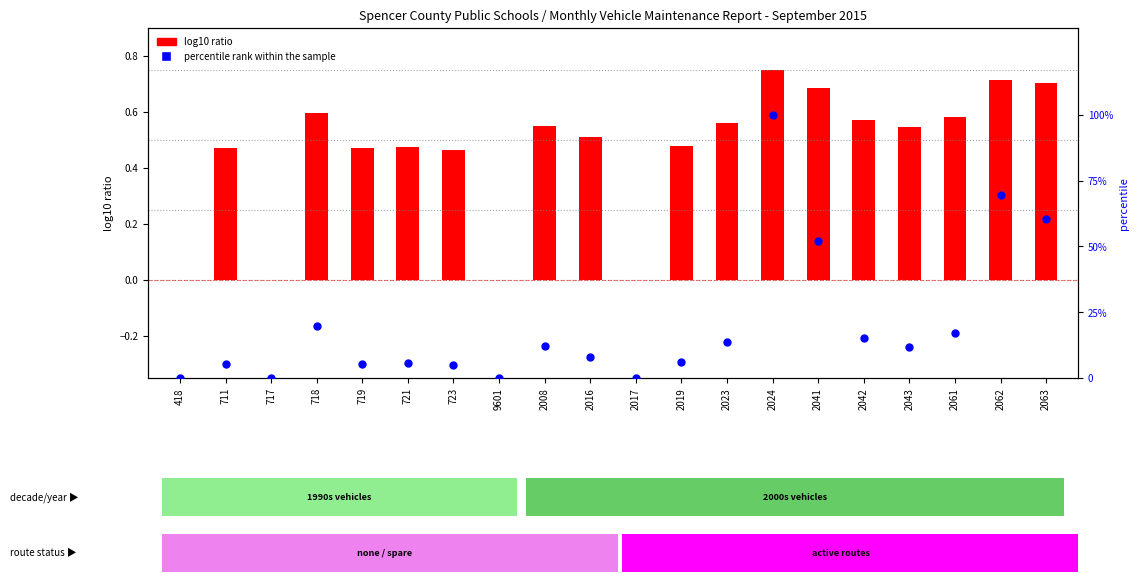

Which series has the largest total across all categories?

percentile rank within the sample